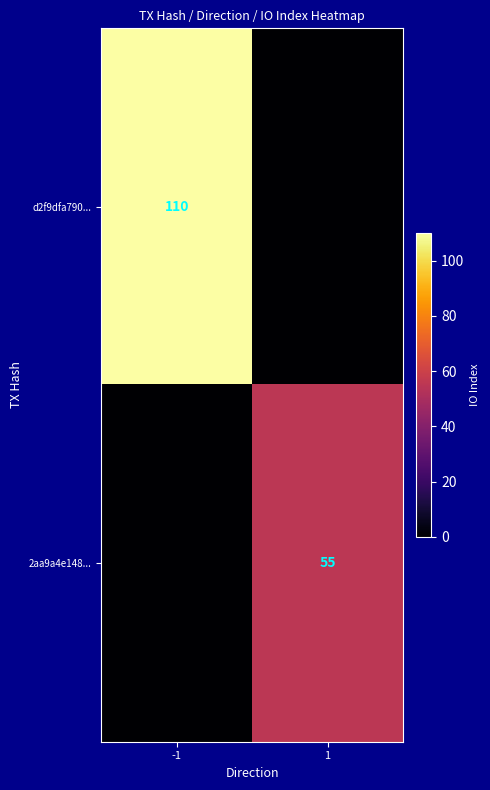

True or false: d2f9dfa790... has a value of 110 at -1.

True